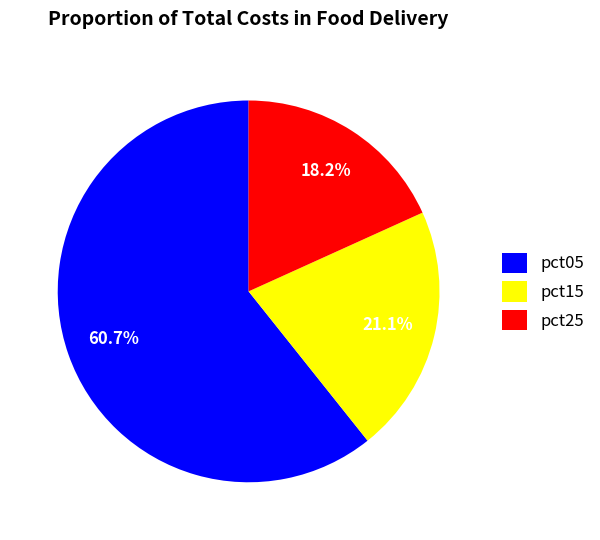

Approximately how many times larger is the value at pct15 compared to pct25?

1.2